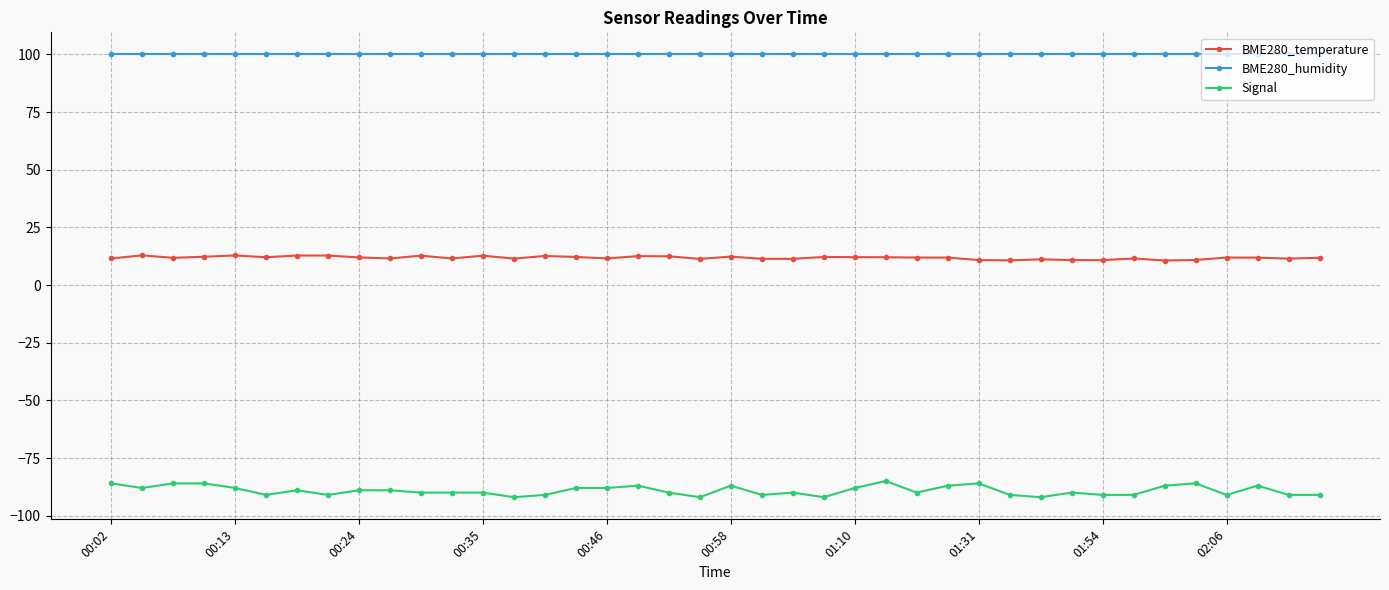

Rank the series by their maximum value, from lowest to highest.

Signal, BME280_temperature, BME280_humidity